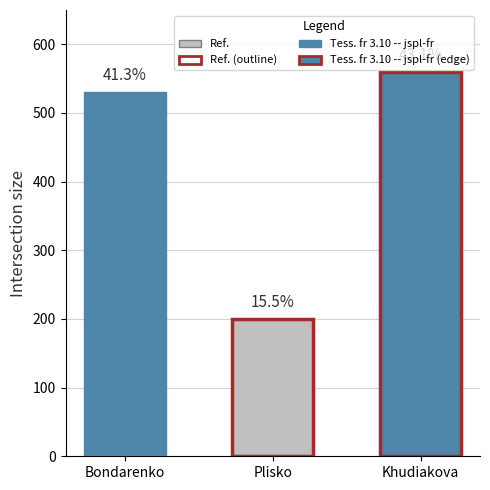

How many bars are there in total?

3